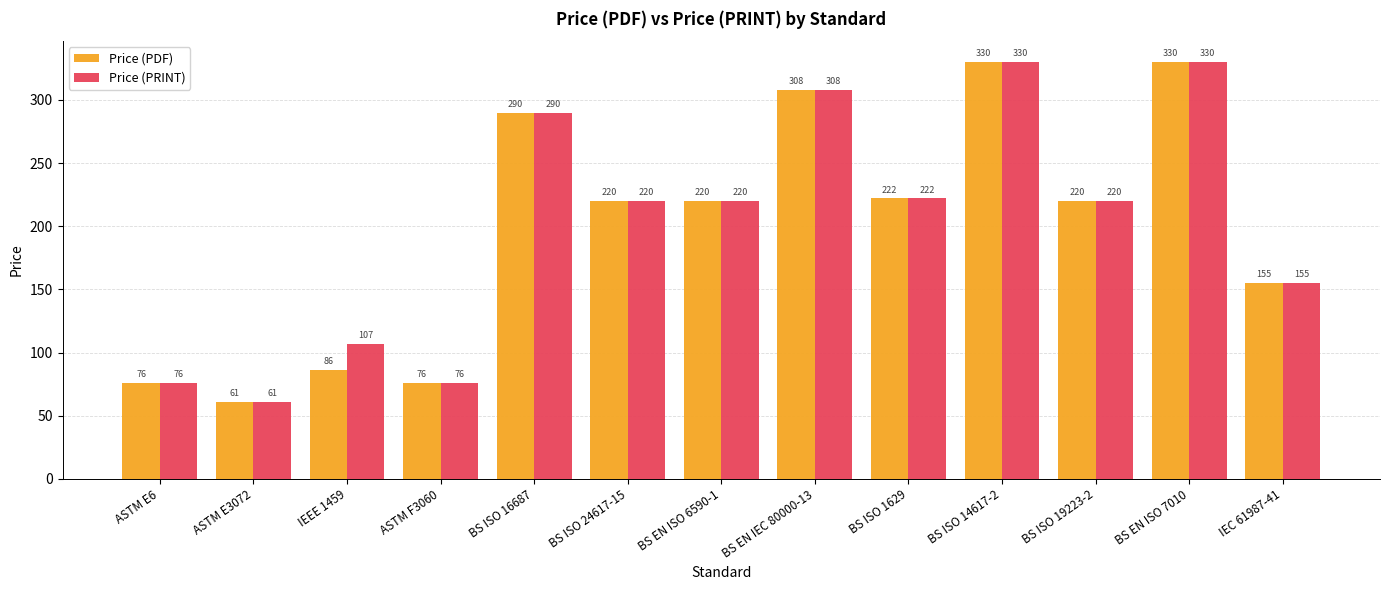

Which label corresponds to the smallest value in the chart?

ASTM E3072